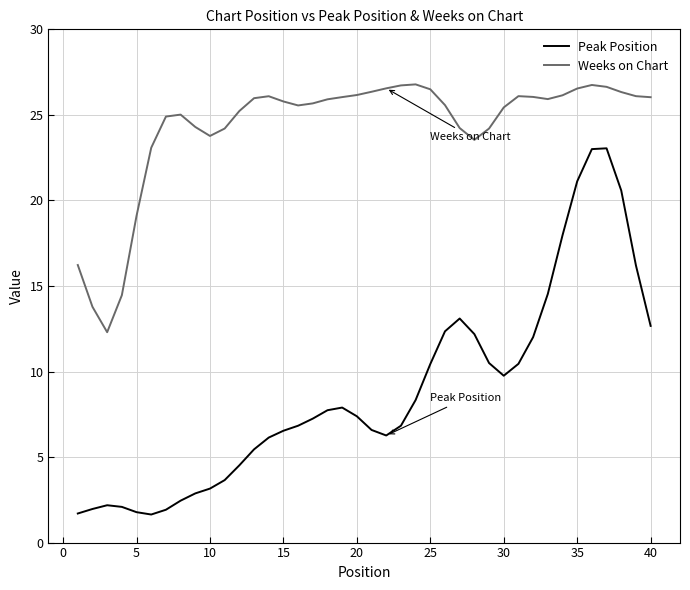

Rank the series by their maximum value, from lowest to highest.

Peak Position, Weeks on Chart